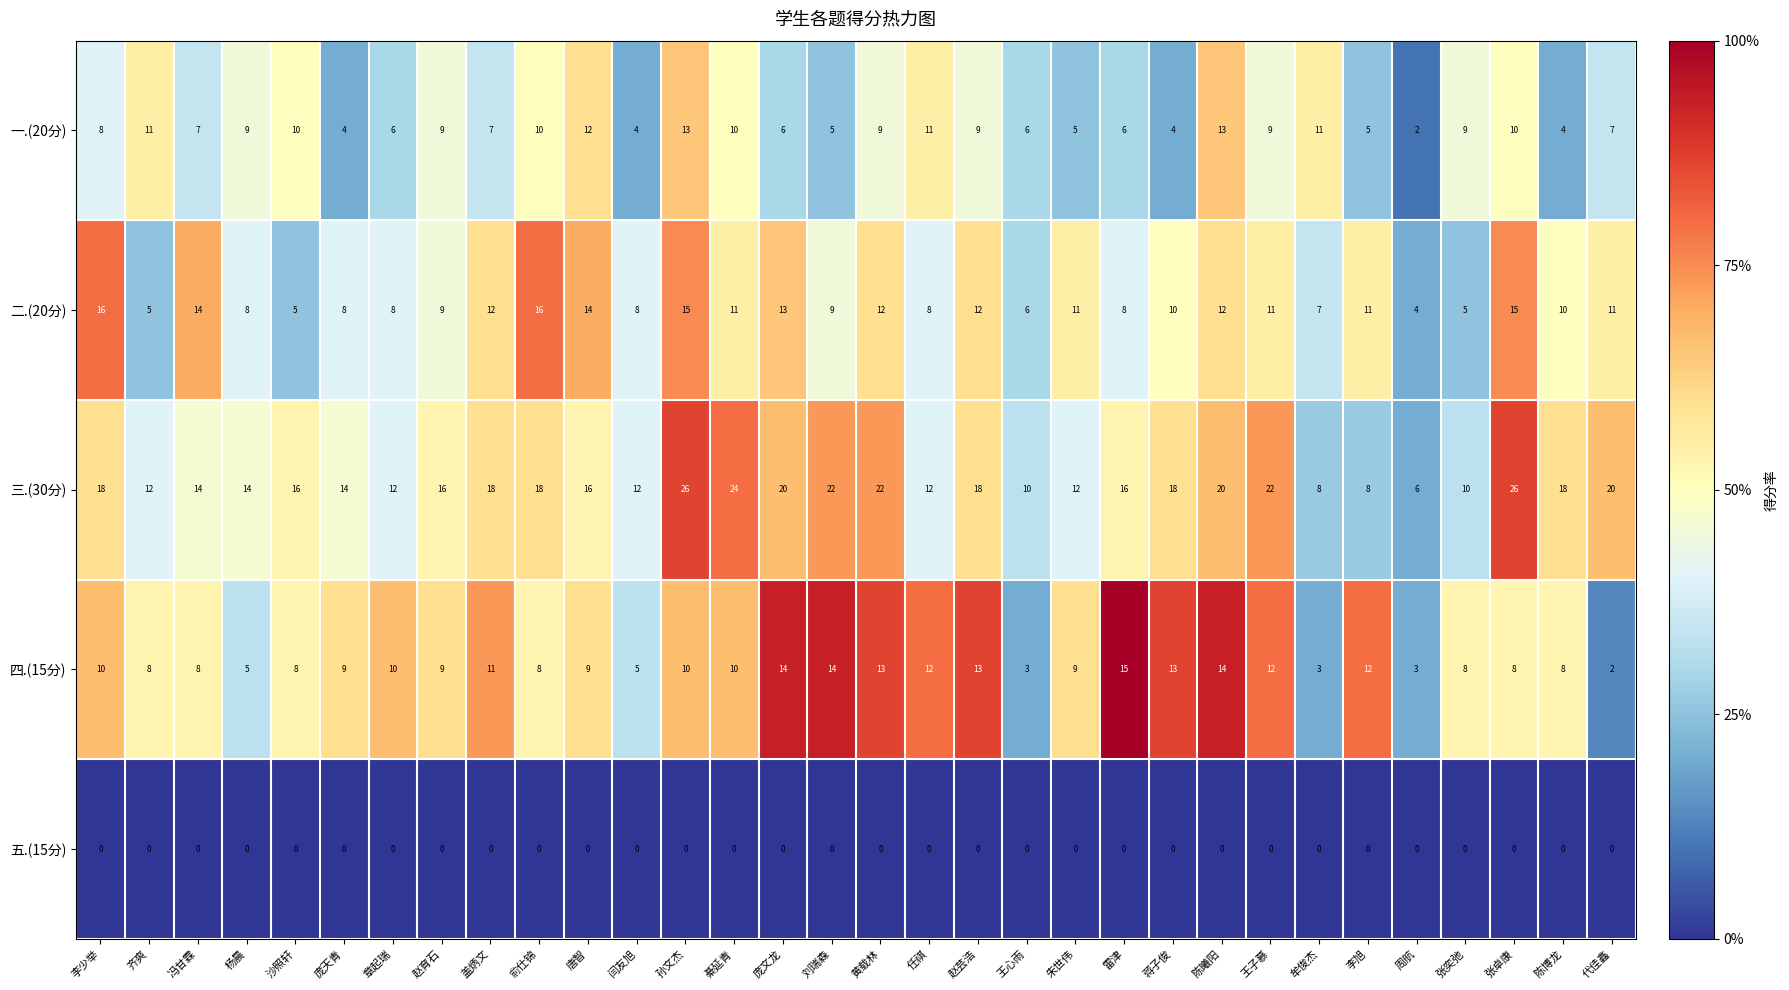

Rank the series by their maximum value, from lowest to highest.

五.(15分), 一.(20分), 四.(15分), 二.(20分), 三.(30分)